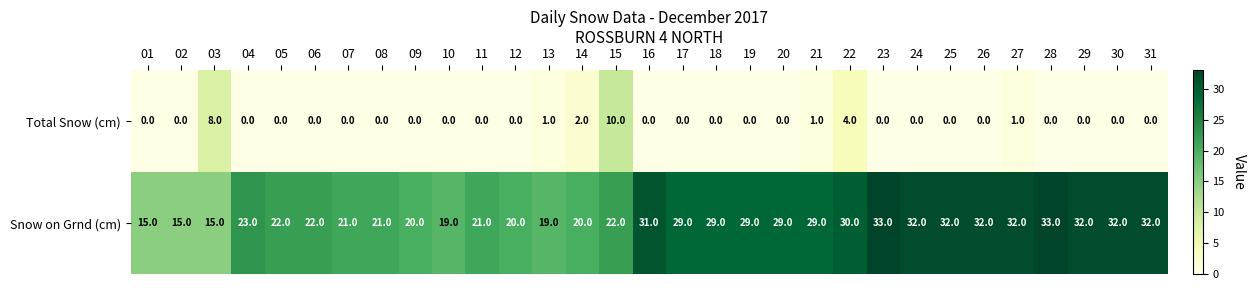

Is it true that Total Snow (cm) equals 0 at 11?

True